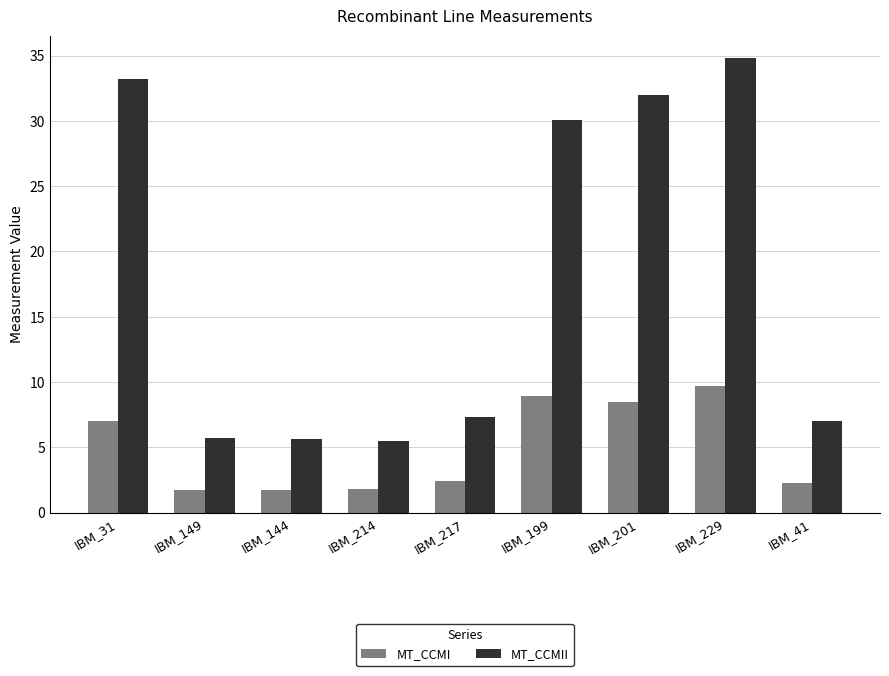

What is the maximum value for MT_CCMII?

34.8